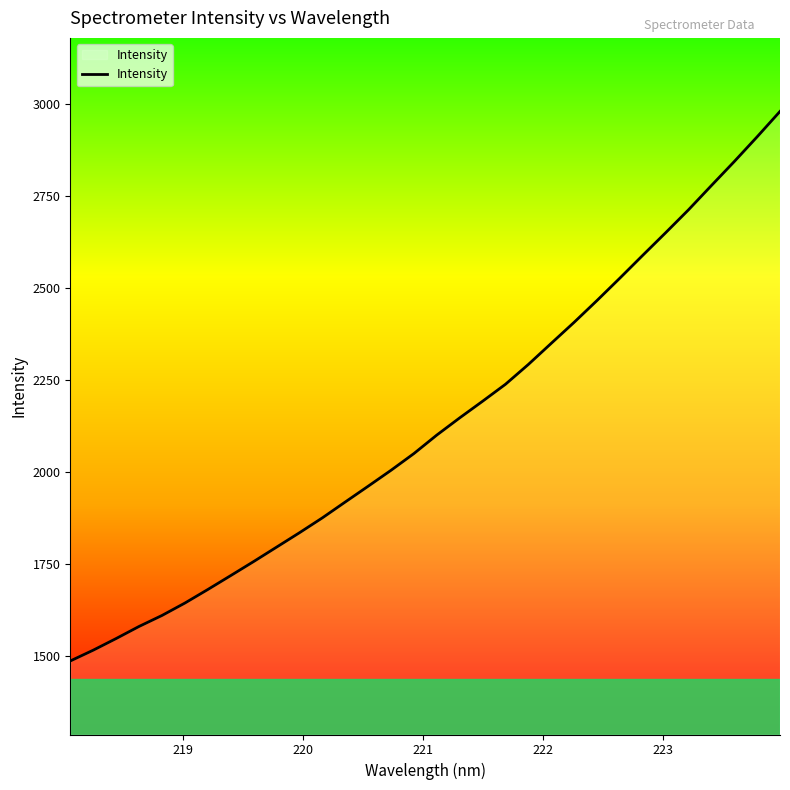

What is the difference between the second highest and minimum values?

1425.7